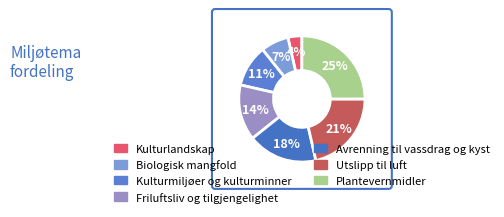

True or false: Plantevernmidler accounts for 36% of the total.

False